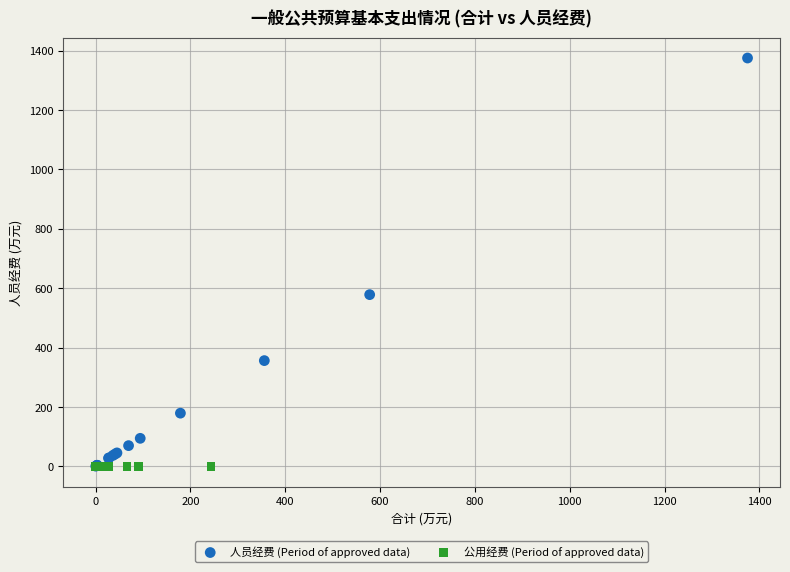

Which series contains the highest Y value?

人员经费 (Period of approved data)